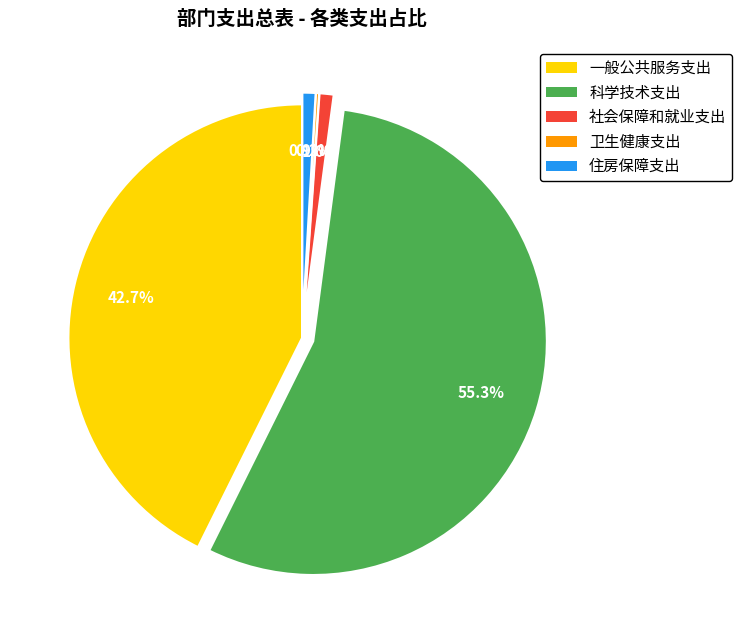

What percentage is NOT represented by 住房保障支出?

99.1%